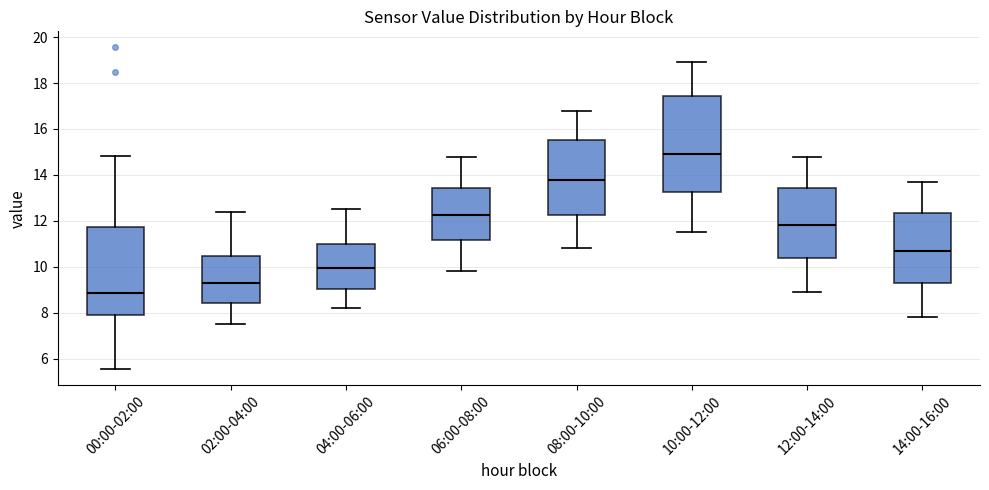

Which box's median line is the lowest?

00:00-02:00